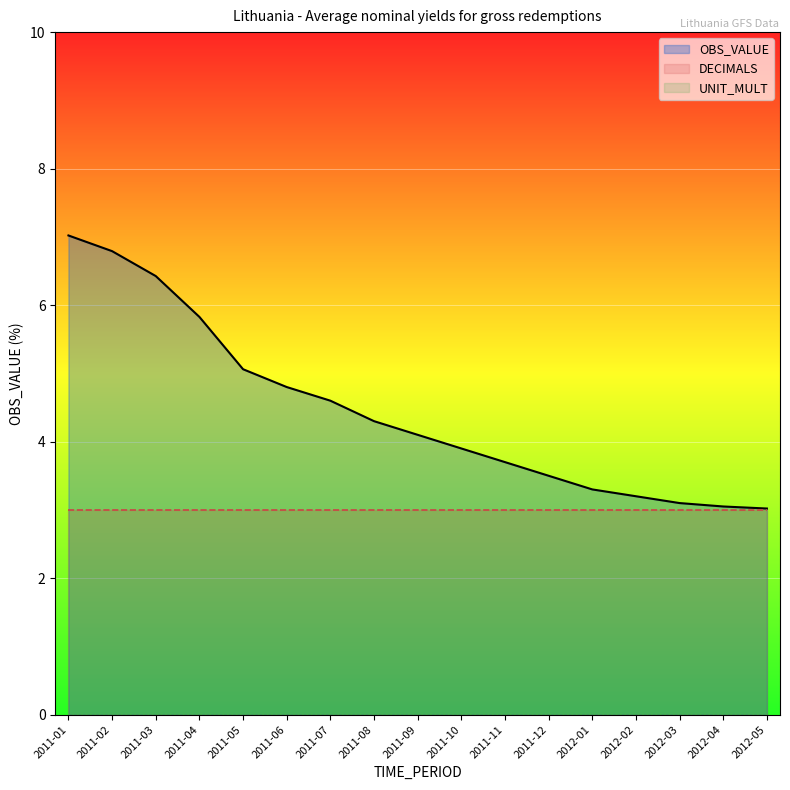

True or false: OBS_VALUE and UNIT_MULT intersect in this chart.

False